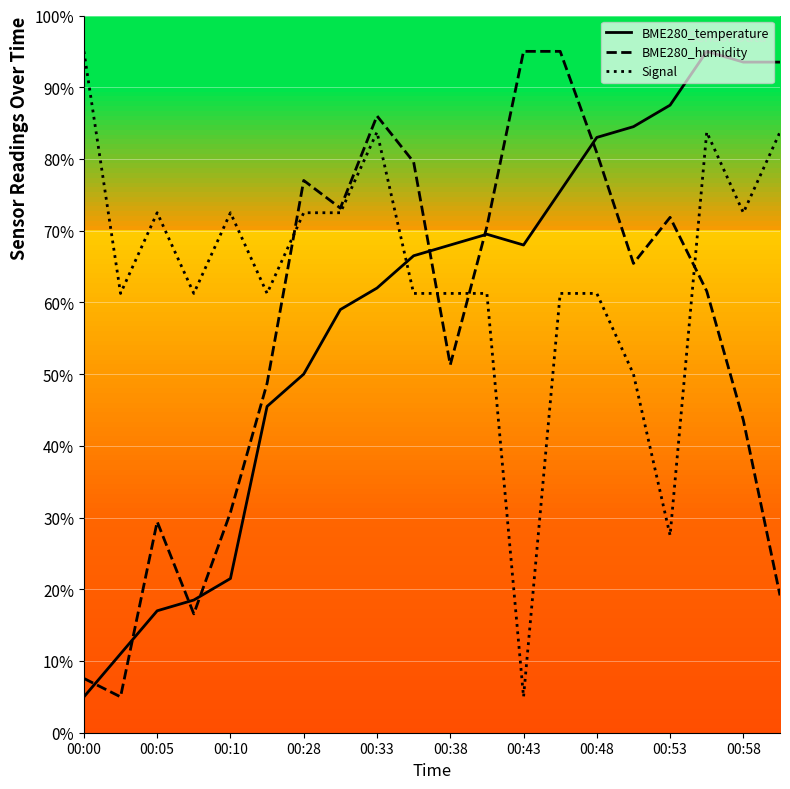

How many intersections are there between Signal and BME280_temperature?

1